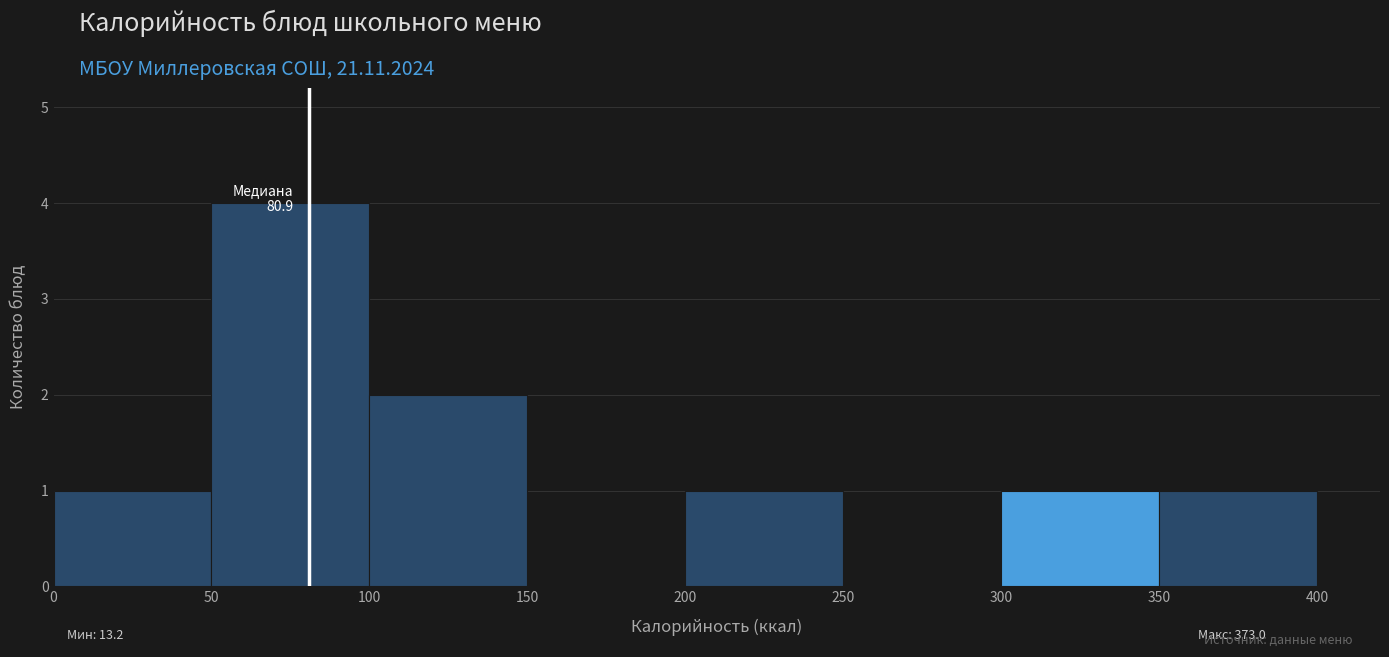

Over which range of the x-axis is the bar tallest?

50 to 100